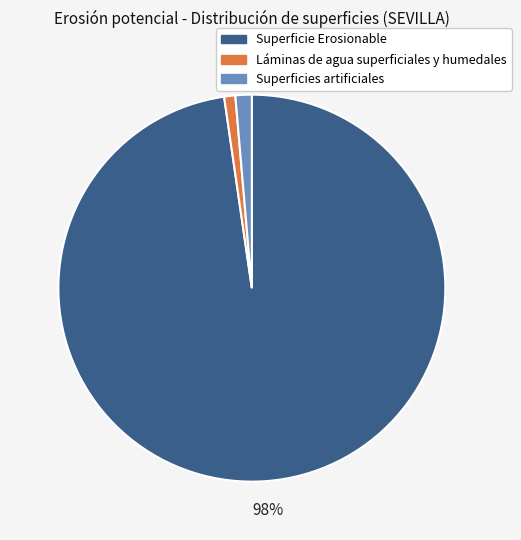

To the nearest percent, what is the average slice percentage?

33%